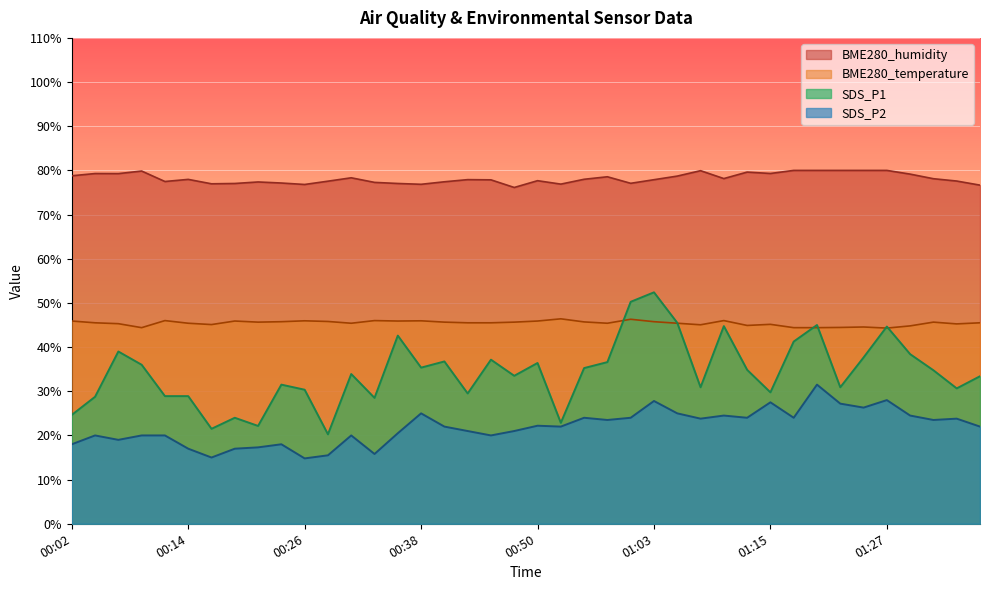

How many lines are shown in the chart?

4